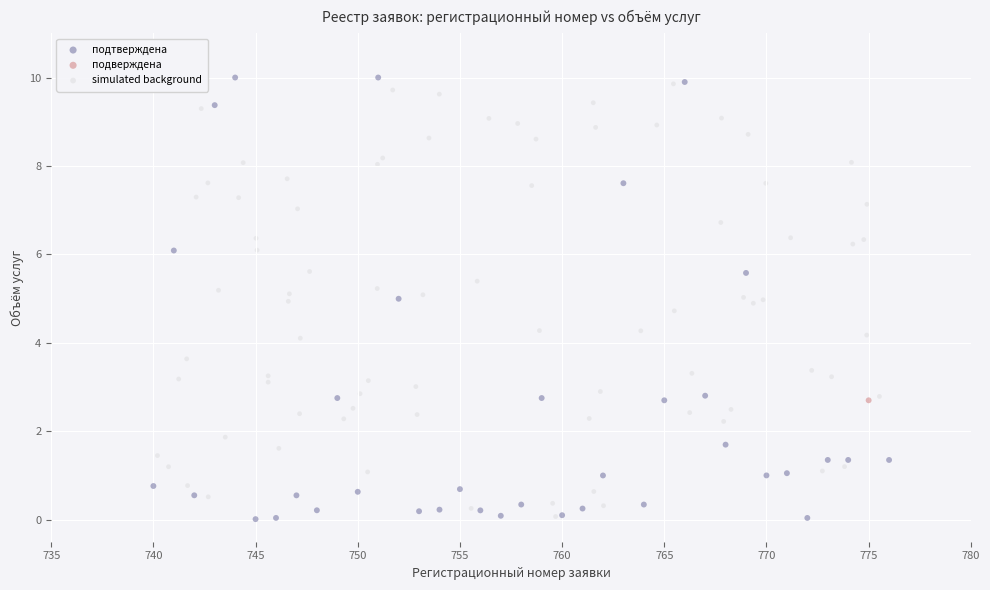

What are all the series names shown in the legend?

подтверждена, подверждена, simulated background